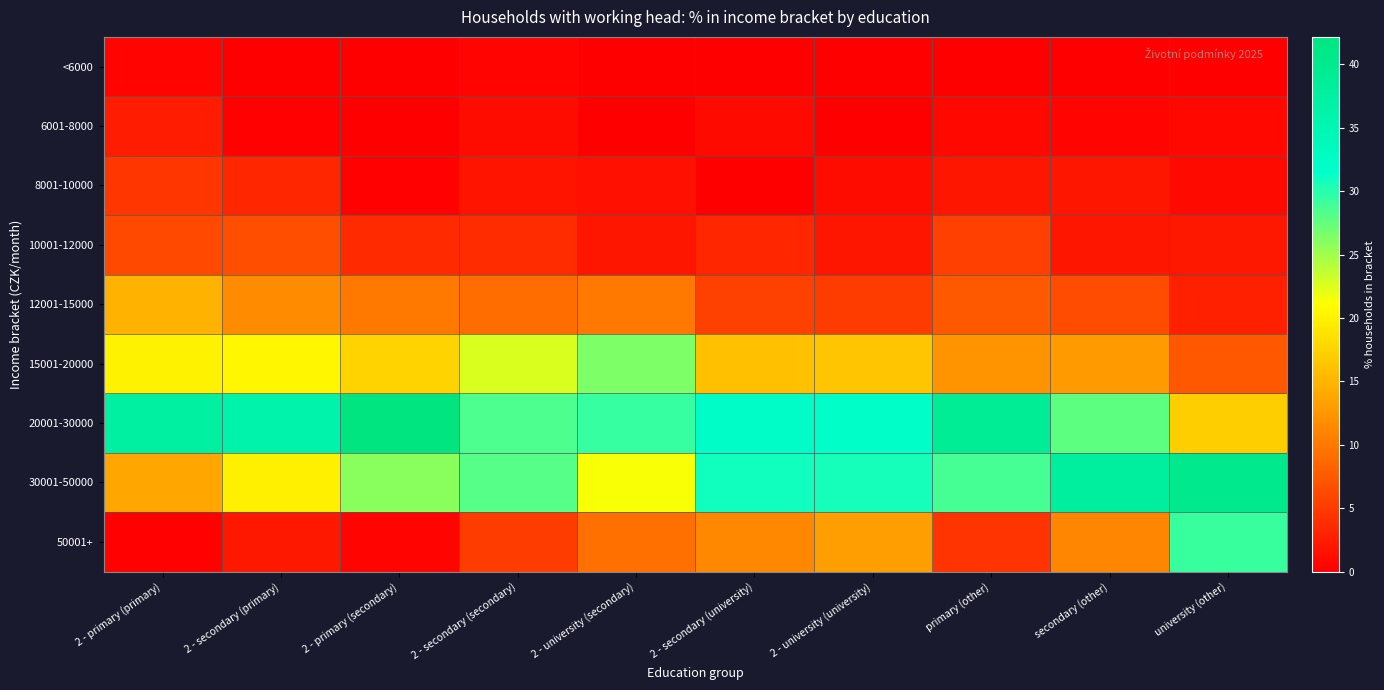

Which series has the largest range (max minus min)?

50001+